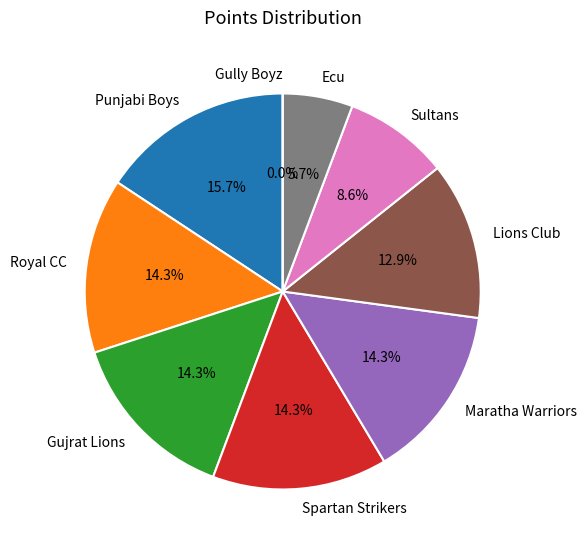

What percentage do Maratha Warriors and Lions Club together represent?

27.1%